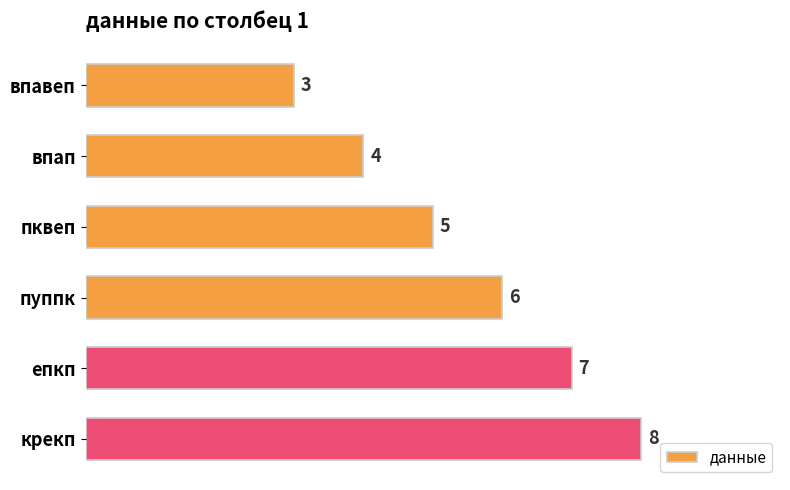

How many values are below 6?

3